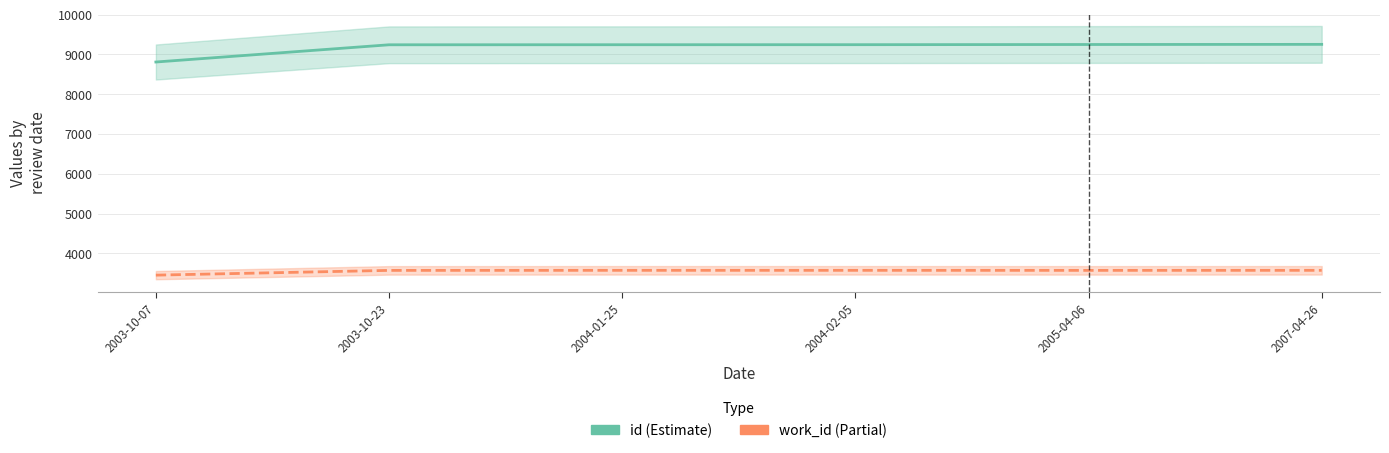

What is the difference between the id values at 2003-10-07 and 2005-04-06?

440.2